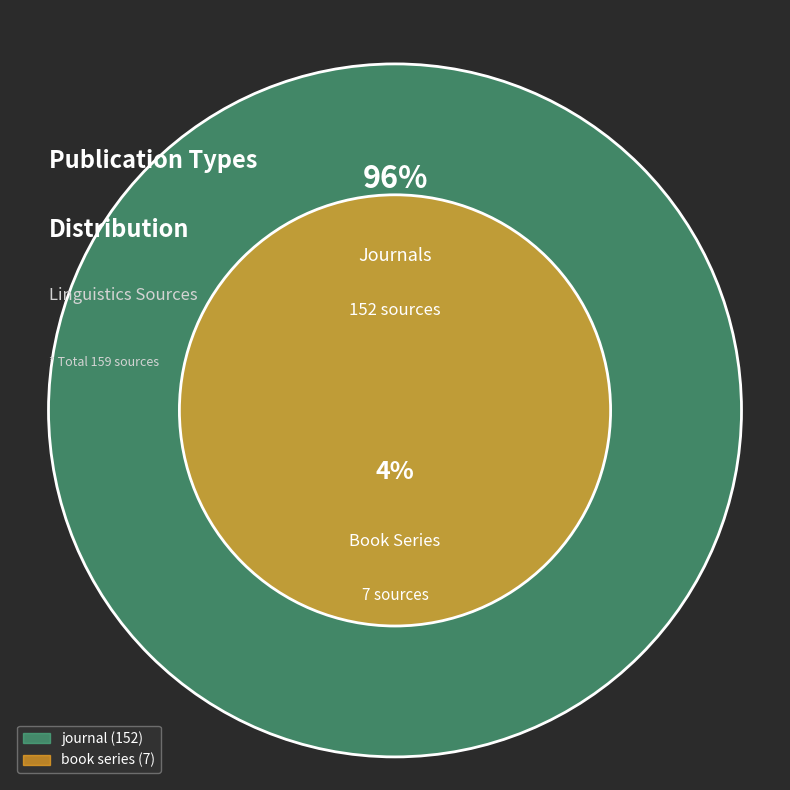

Is the sum of journal and book series greater than half?

Yes